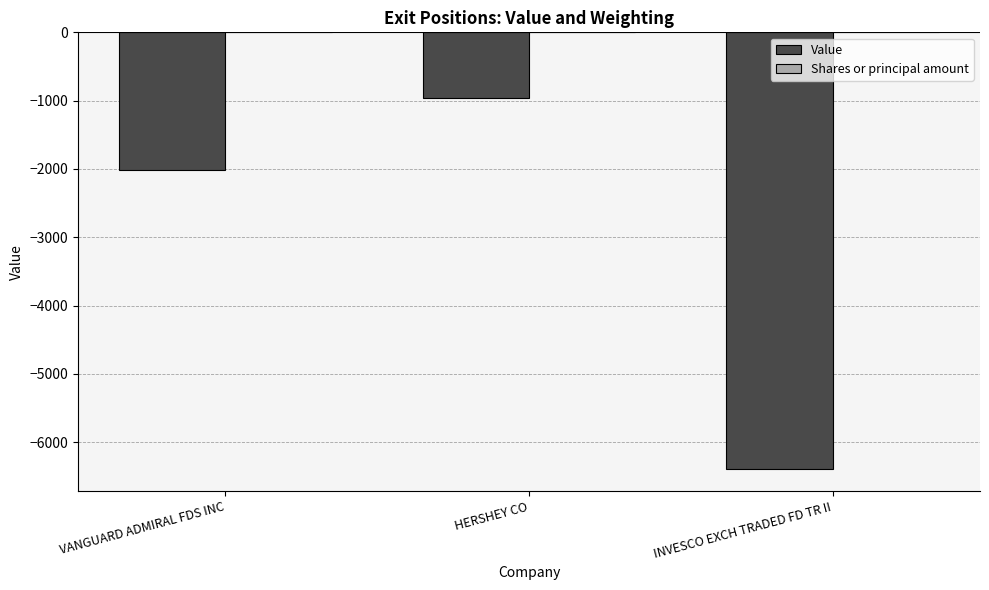

Between VANGUARD ADMIRAL FDS INC and HERSHEY CO, which series saw the biggest shift?

Value